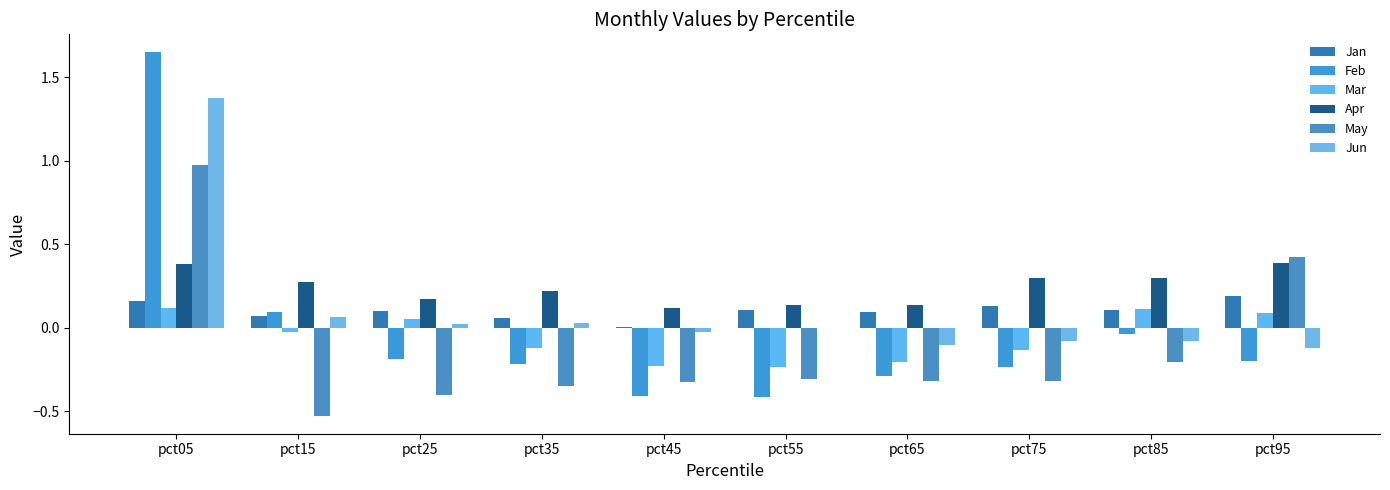

What is the minimum value shown in the chart?

-0.5